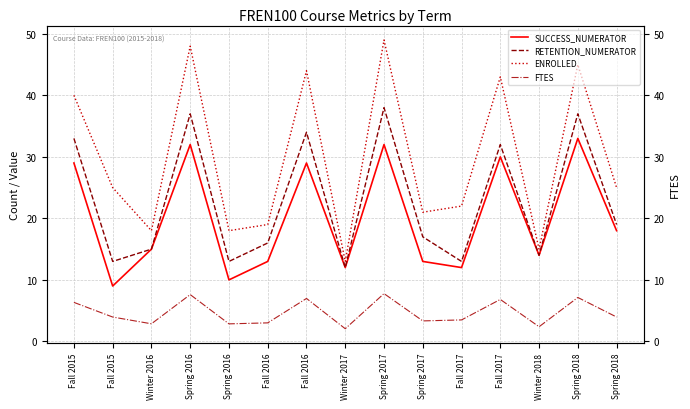

What is the average value of the ENROLLED series?

29.7